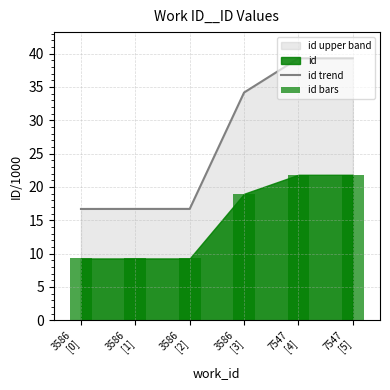

How many data points does each series have?

6